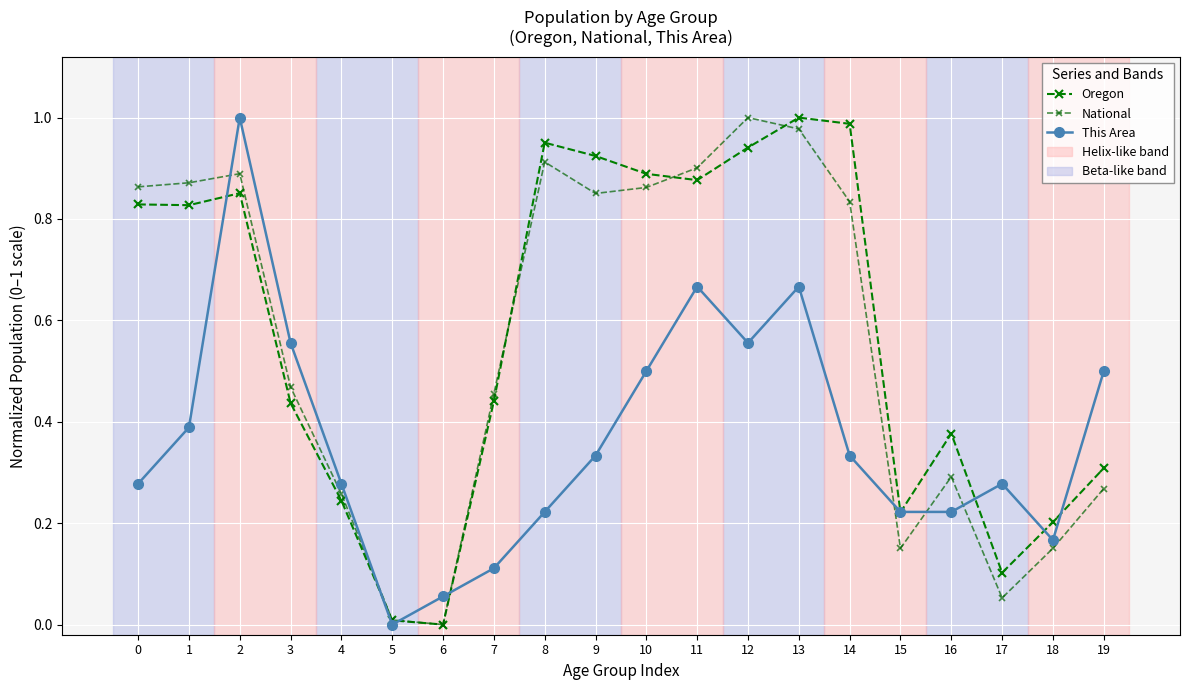

Which category has the highest value in the This Area series?

2